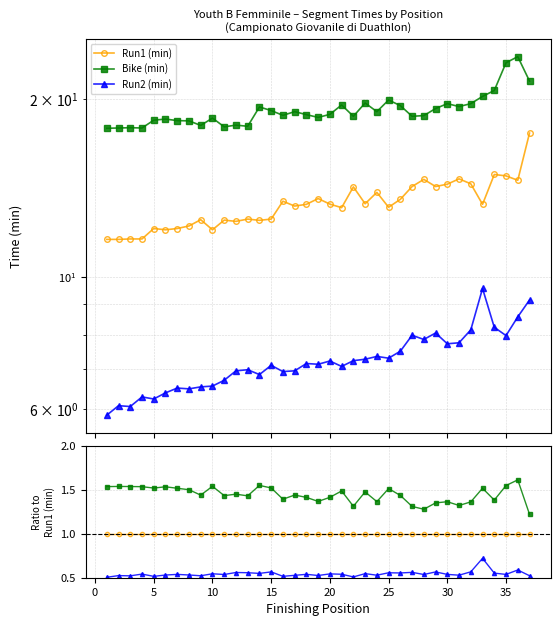

Is it true that Run1 (min) equals 1.7 at 12?

False